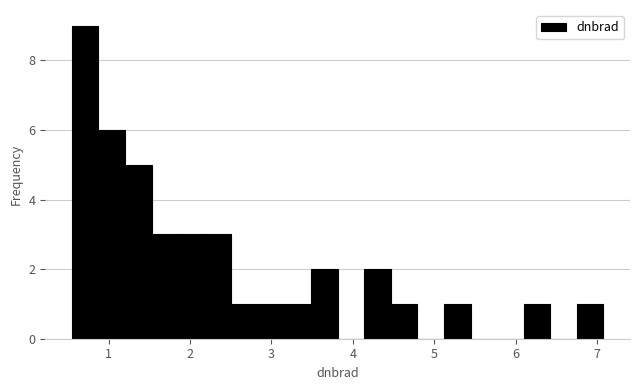

Around what value on the x-axis is the tallest bar? Give the approximate position of its centre, as read against the axis.

0.7